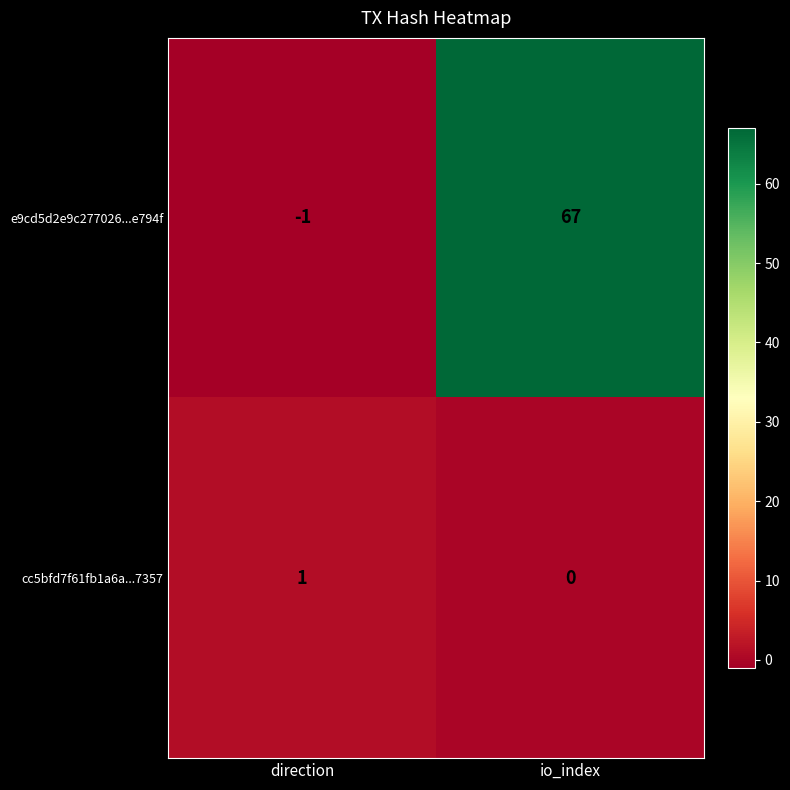

How many negative values does the e9cd5d2e9c277026...e794f series have?

1